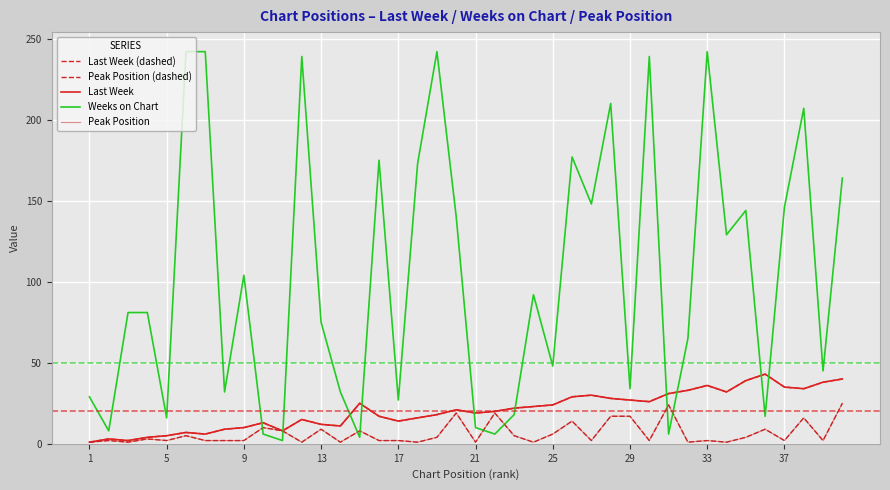

Is this an area chart (filled region under the line)?

No